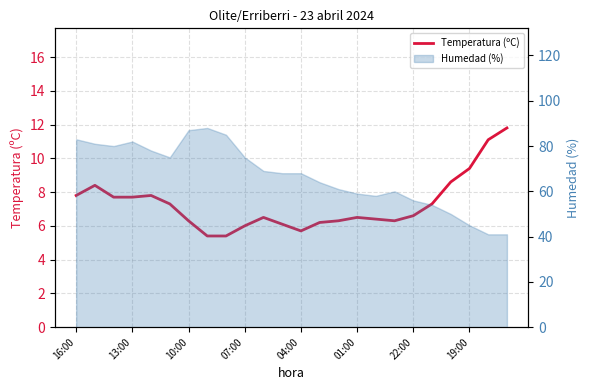

What is the maximum value shown in the chart?

11.8